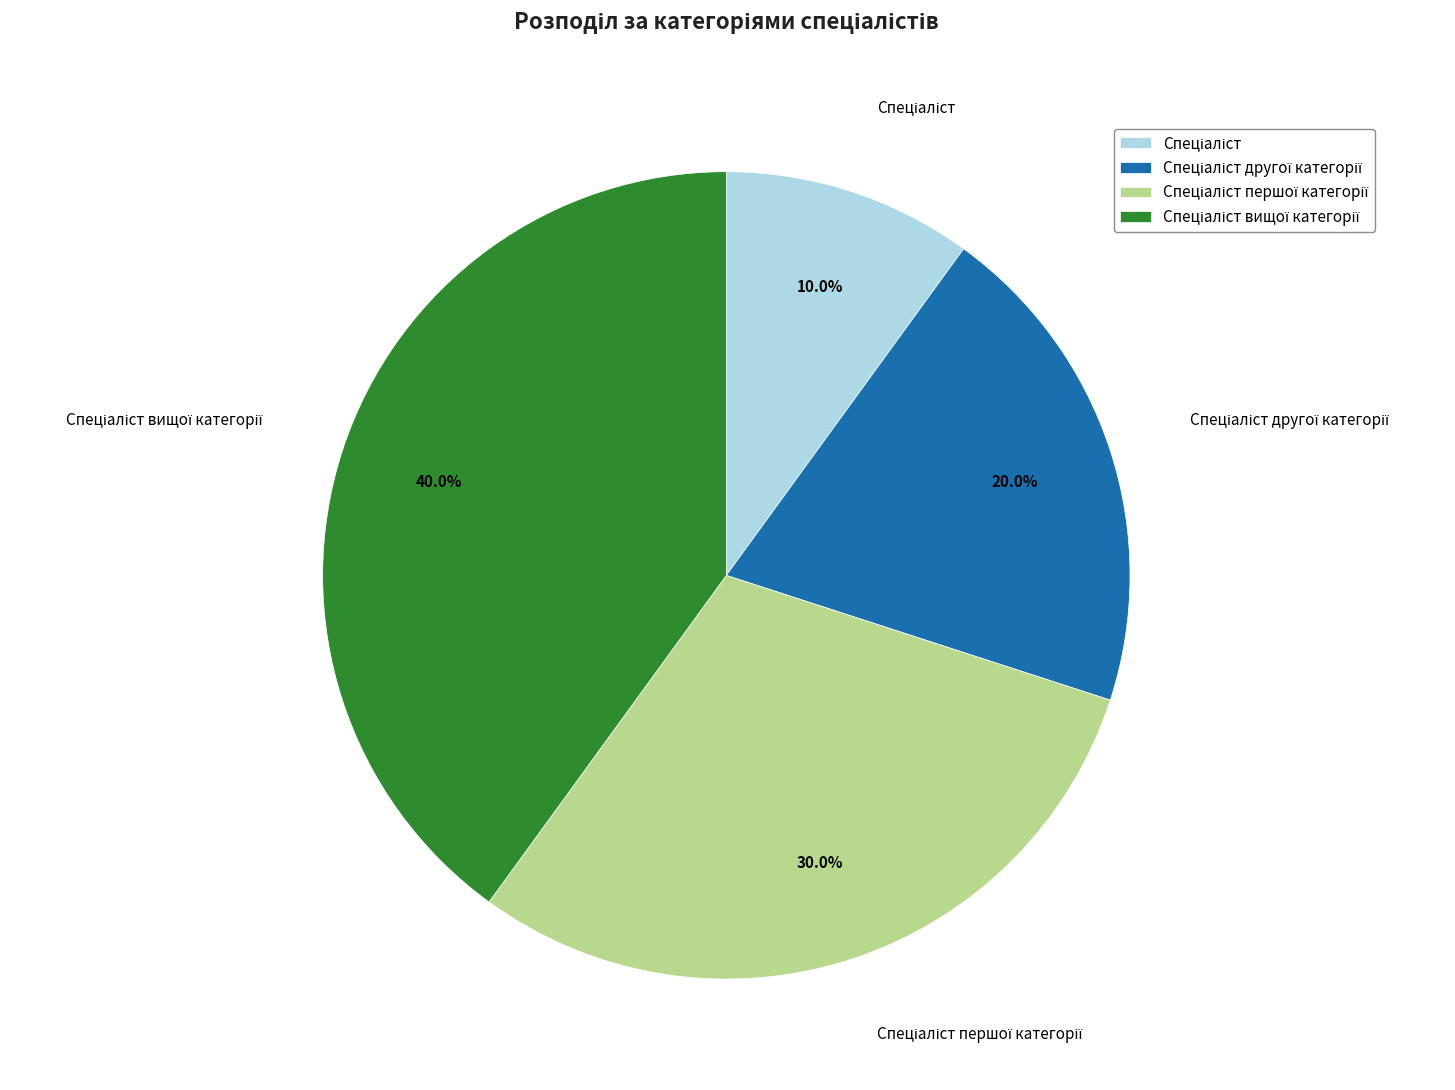

Is there a majority slice in this chart?

No